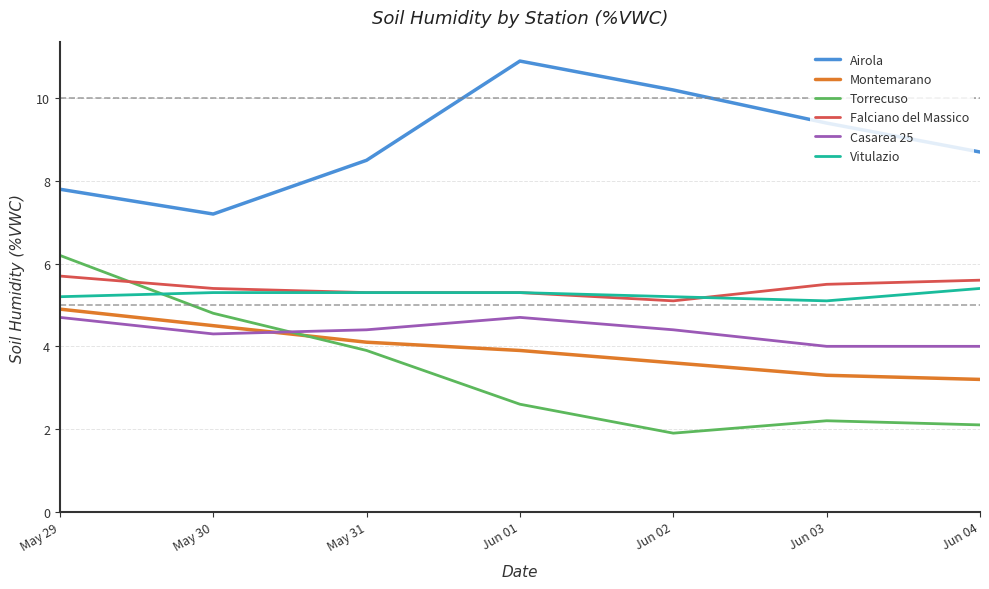

Reading left to right, transcribe all the data shown in this chart.

Airola: May 29=7.8	May 30=7.2	May 31=8.5	Jun 01=10.9	Jun 02=10.2	Jun 03=9.4	Jun 04=8.7
Montemarano: May 29=4.9	May 30=4.5	May 31=4.1	Jun 01=3.9	Jun 02=3.6	Jun 03=3.3	Jun 04=3.2
Torrecuso: May 29=6.2	May 30=4.8	May 31=3.9	Jun 01=2.6	Jun 02=1.9	Jun 03=2.2	Jun 04=2.1
Falciano del Massico: May 29=5.7	May 30=5.4	May 31=5.3	Jun 01=5.3	Jun 02=5.1	Jun 03=5.5	Jun 04=5.6
Casarea 25: May 29=4.7	May 30=4.3	May 31=4.4	Jun 01=4.7	Jun 02=4.4	Jun 03=4.0	Jun 04=4.0
Vitulazio: May 29=5.2	May 30=5.3	May 31=5.3	Jun 01=5.3	Jun 02=5.2	Jun 03=5.1	Jun 04=5.4